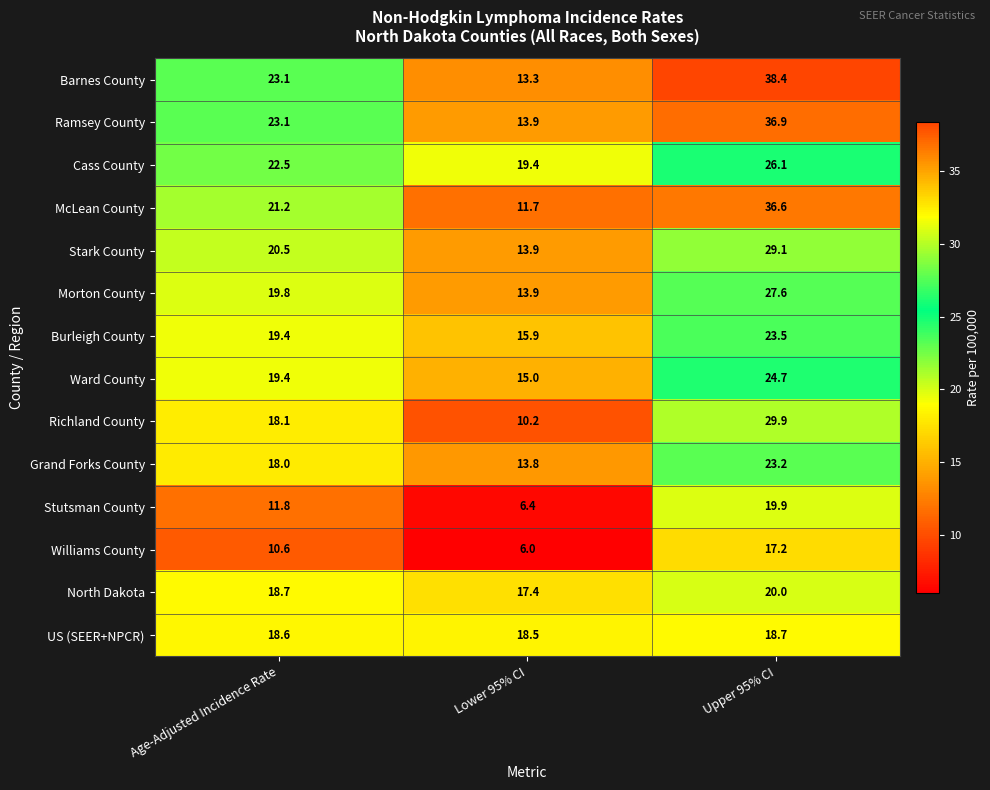

Which series has the largest total across all categories?

Barnes County